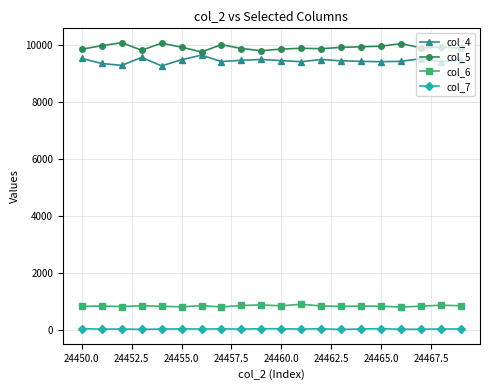

At how many categories does at least one series exceed 3992?

20